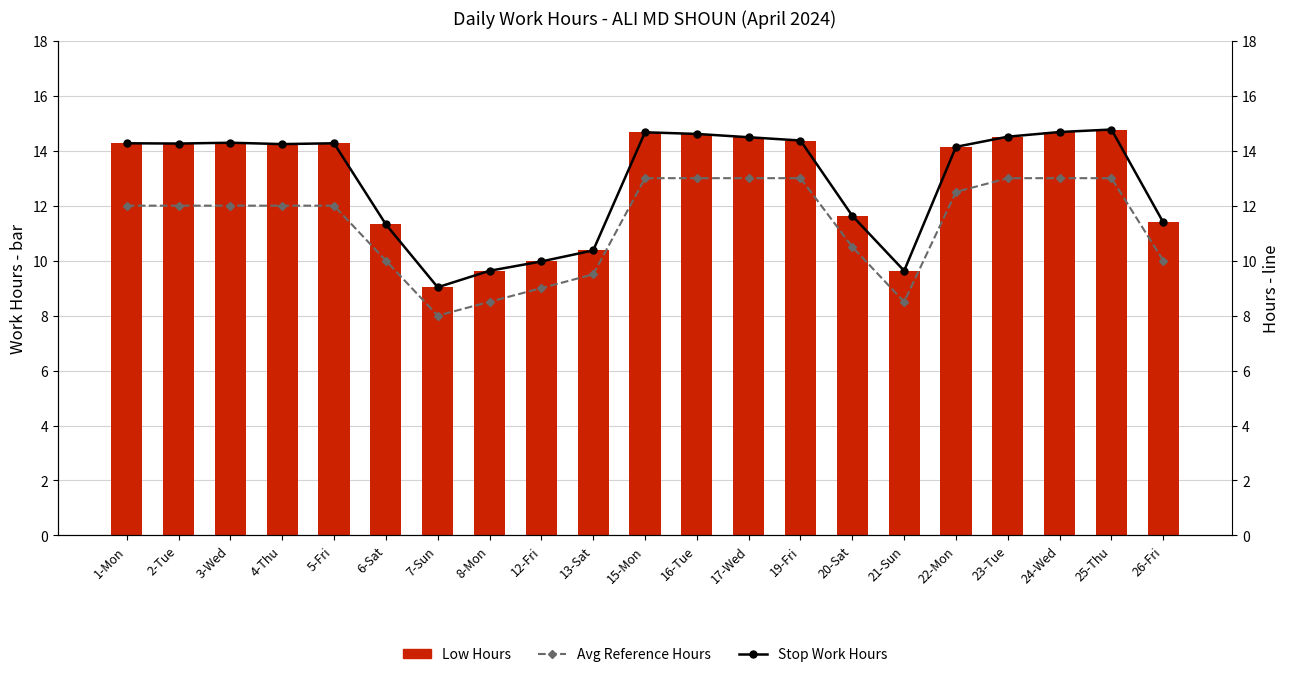

Are the bars grouped side by side (vs. stacked)?

Yes